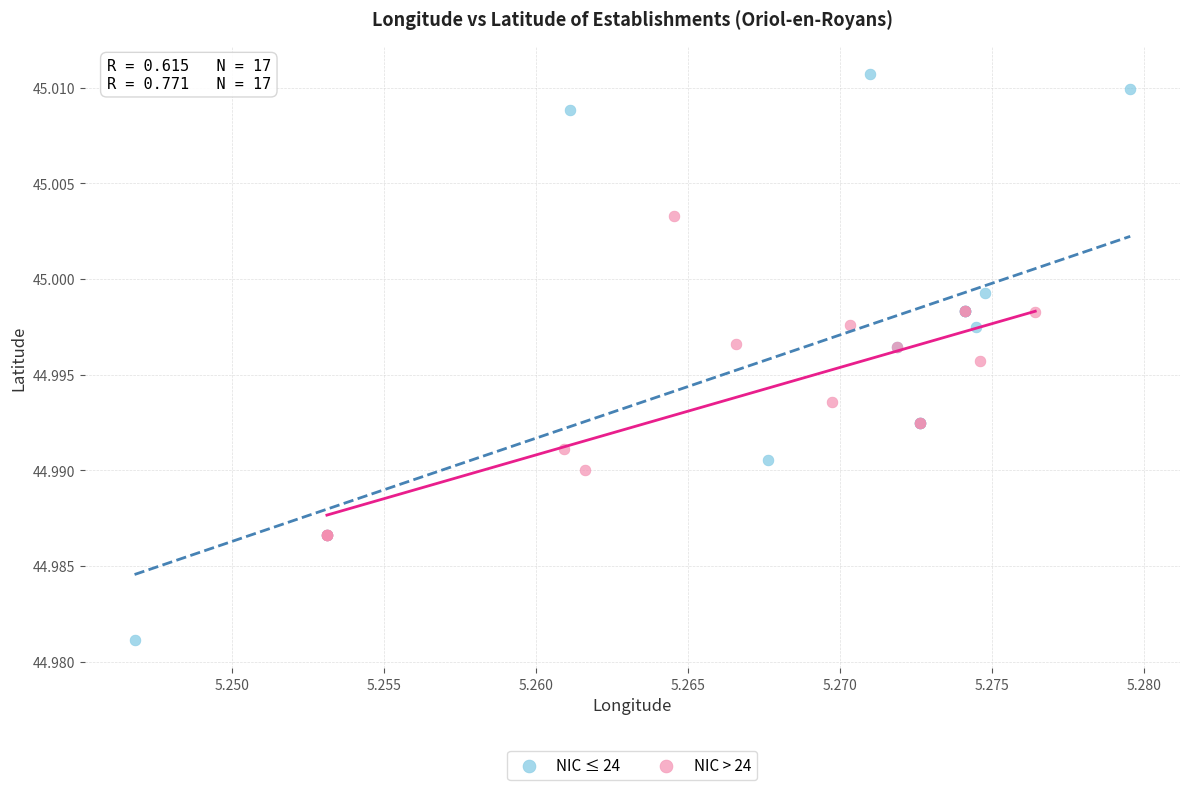

Which series contains the highest Y value?

NIC ≤ 24